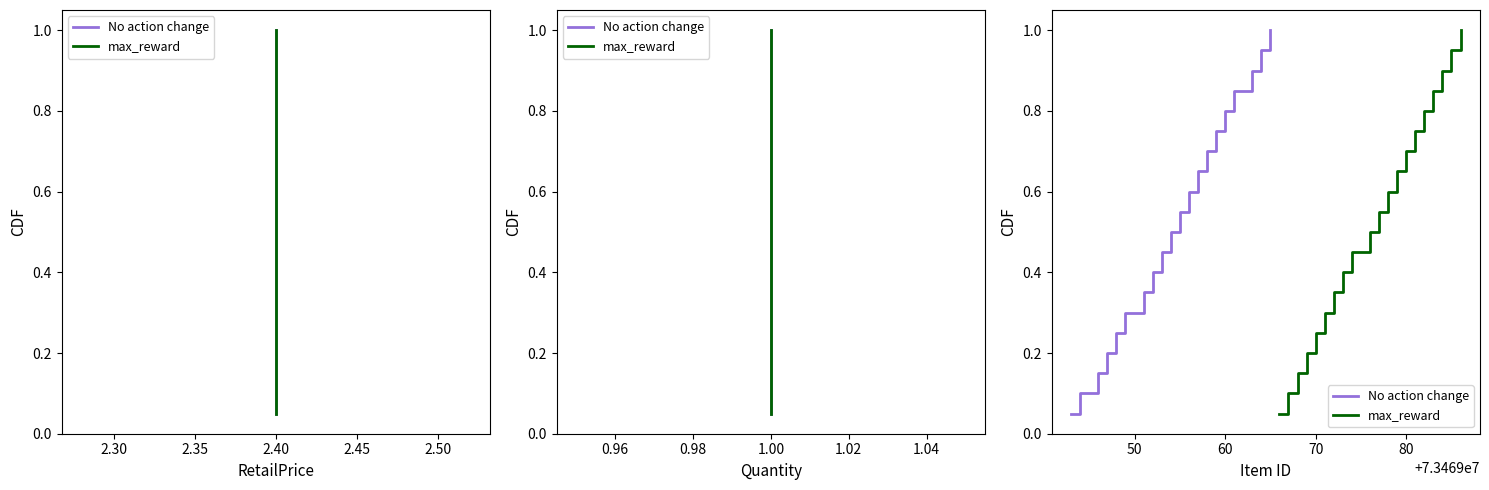

The value of No action change at 2.55 is 0.3. True or false?

True